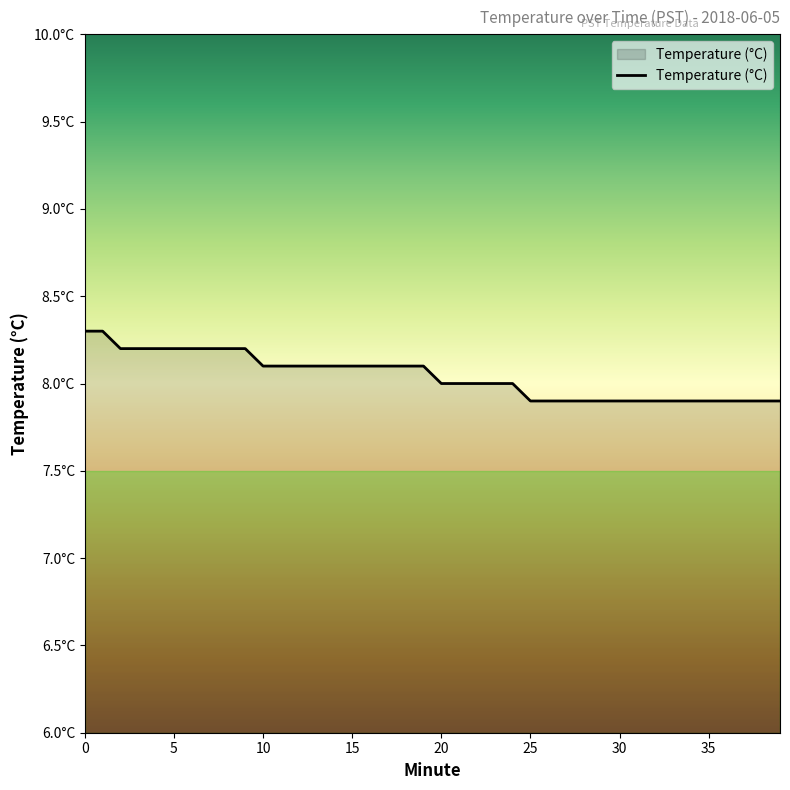

Does the chart have visible grid lines?

No